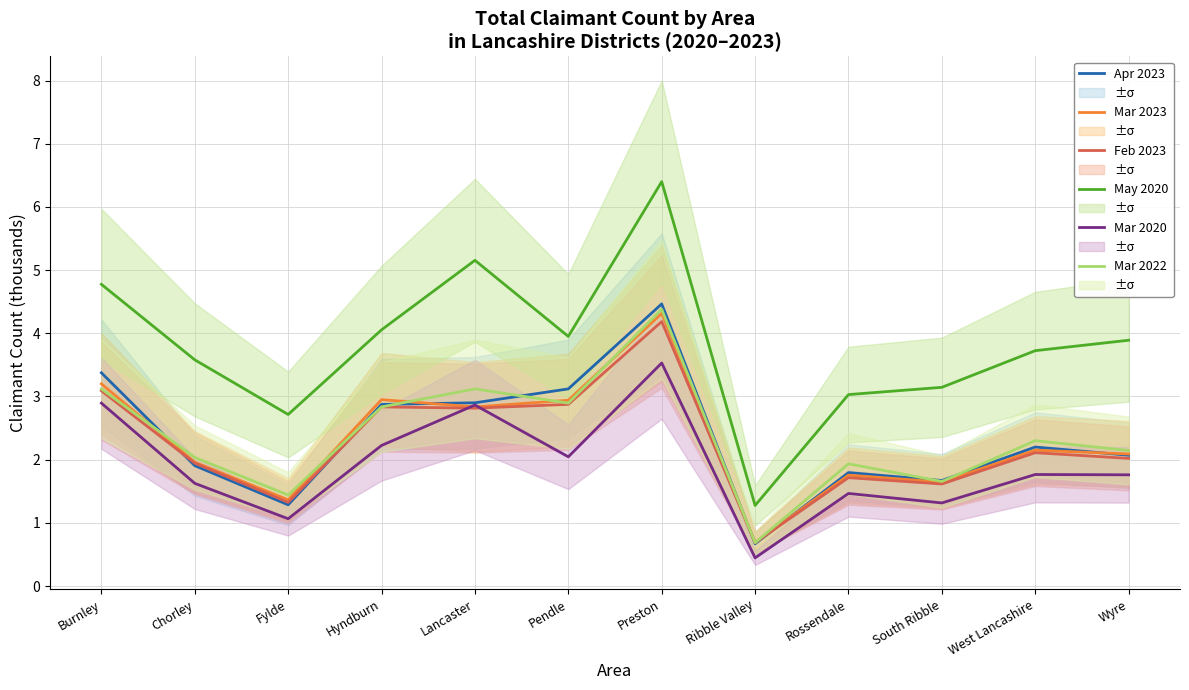

In May 2020, how many points are lower than both neighbors (excluding endpoints)?

3